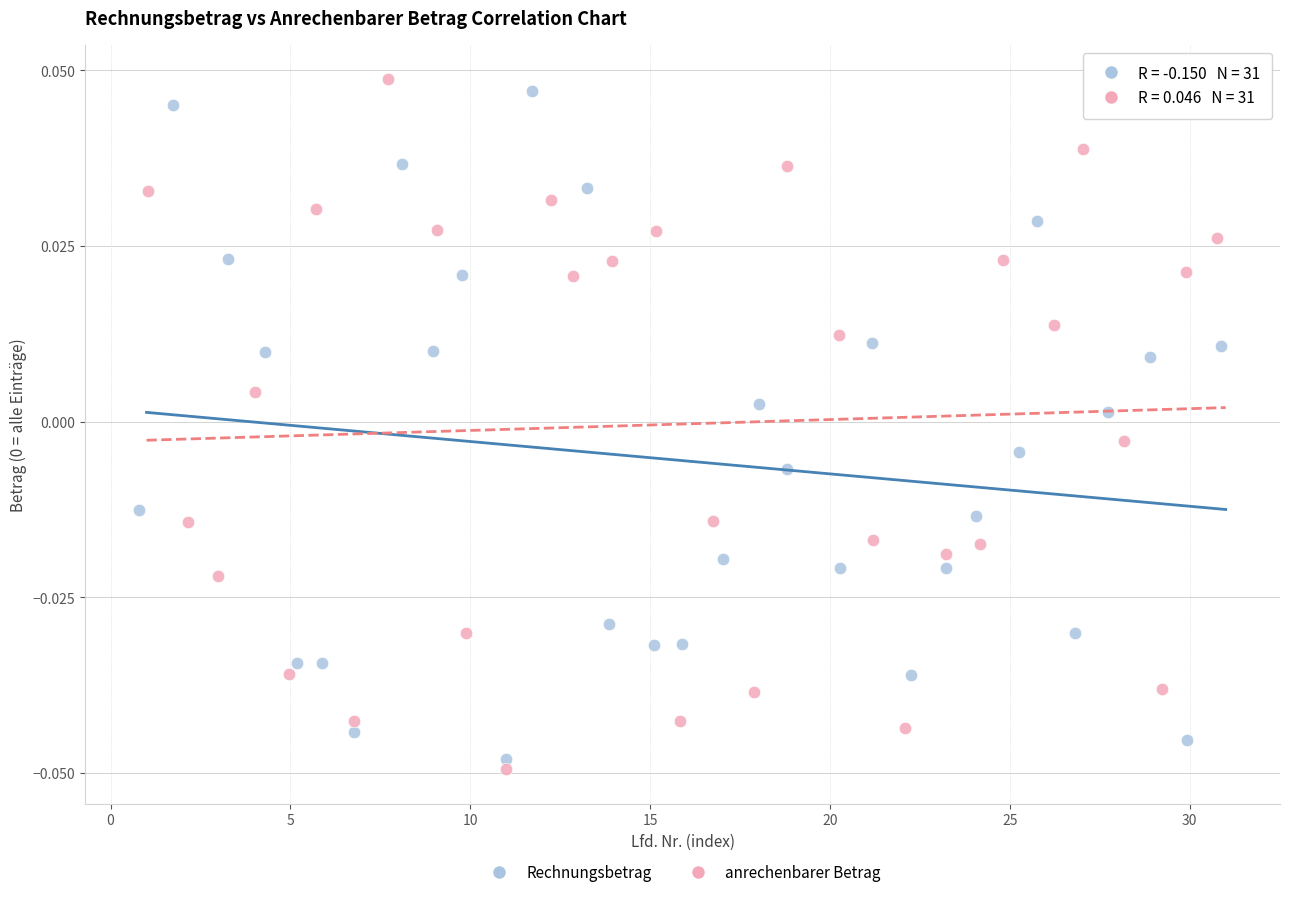

Which series contains the lowest Y value?

anrechenbarer Betrag